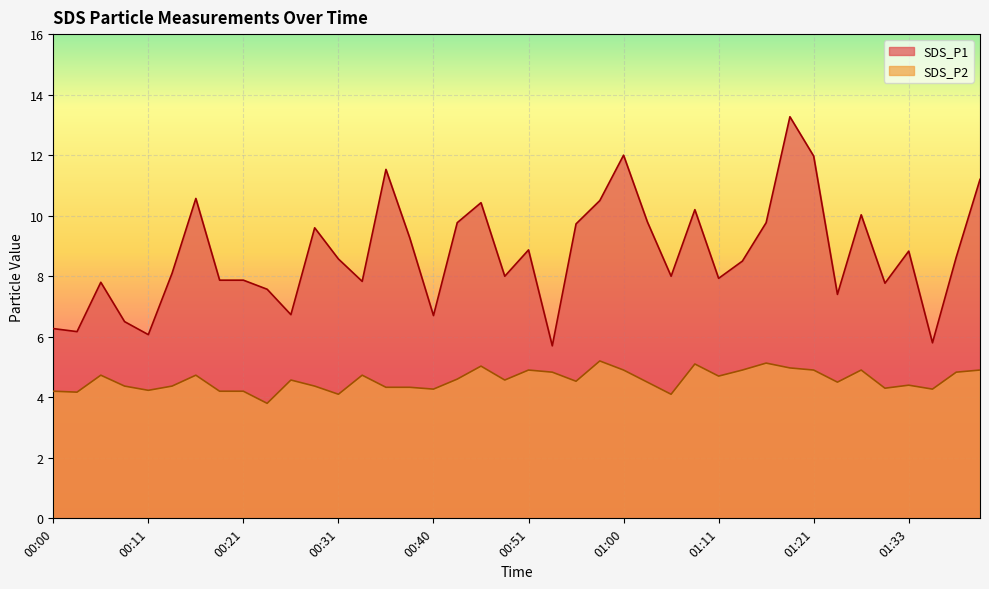

How many categories are shown in the chart?

40